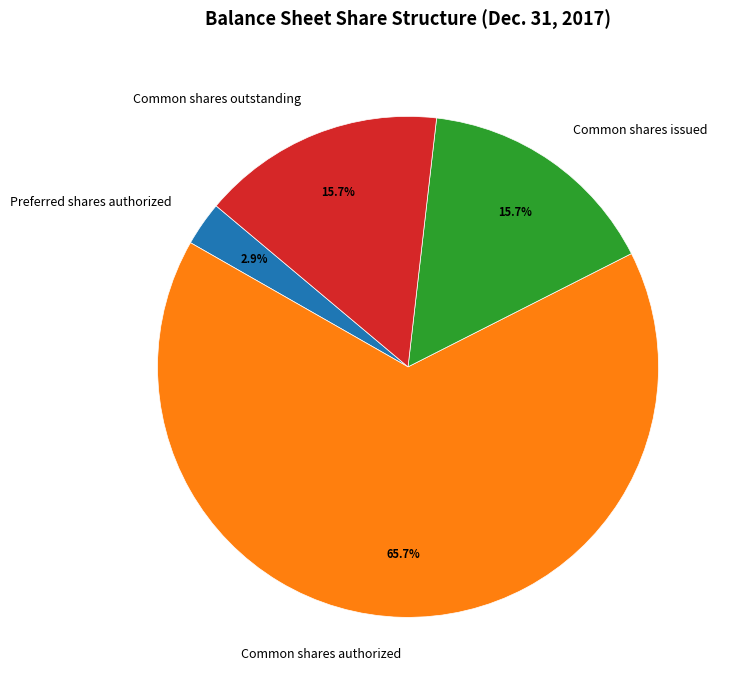

What percentage do Preferred shares authorized and Common shares issued together represent?

18.6%